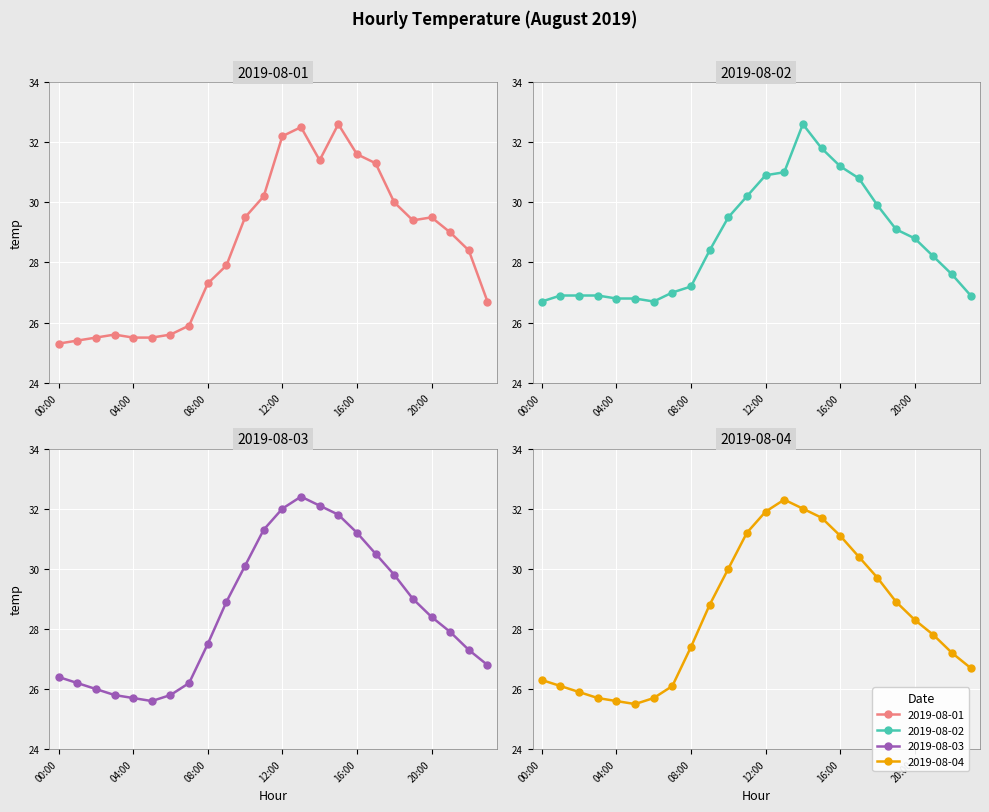

True or false: 2019-08-02 has a value of 30.2 at 11:00.

True